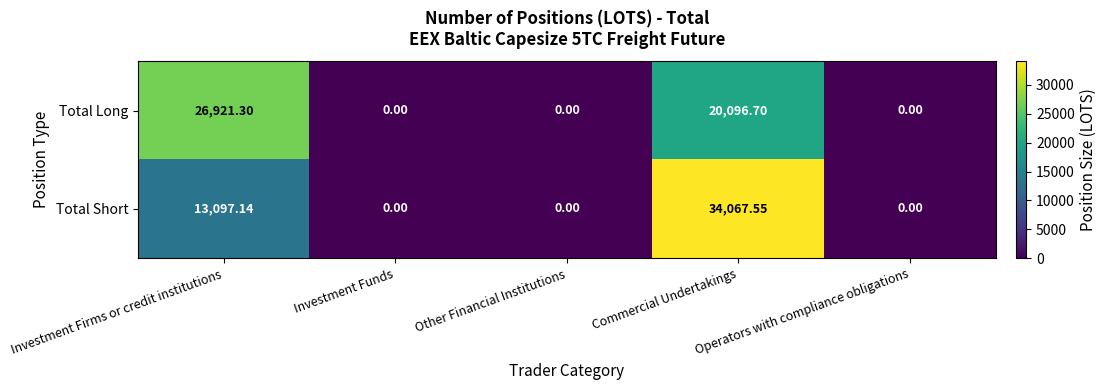

Which series has the largest total across all categories?

Total Short